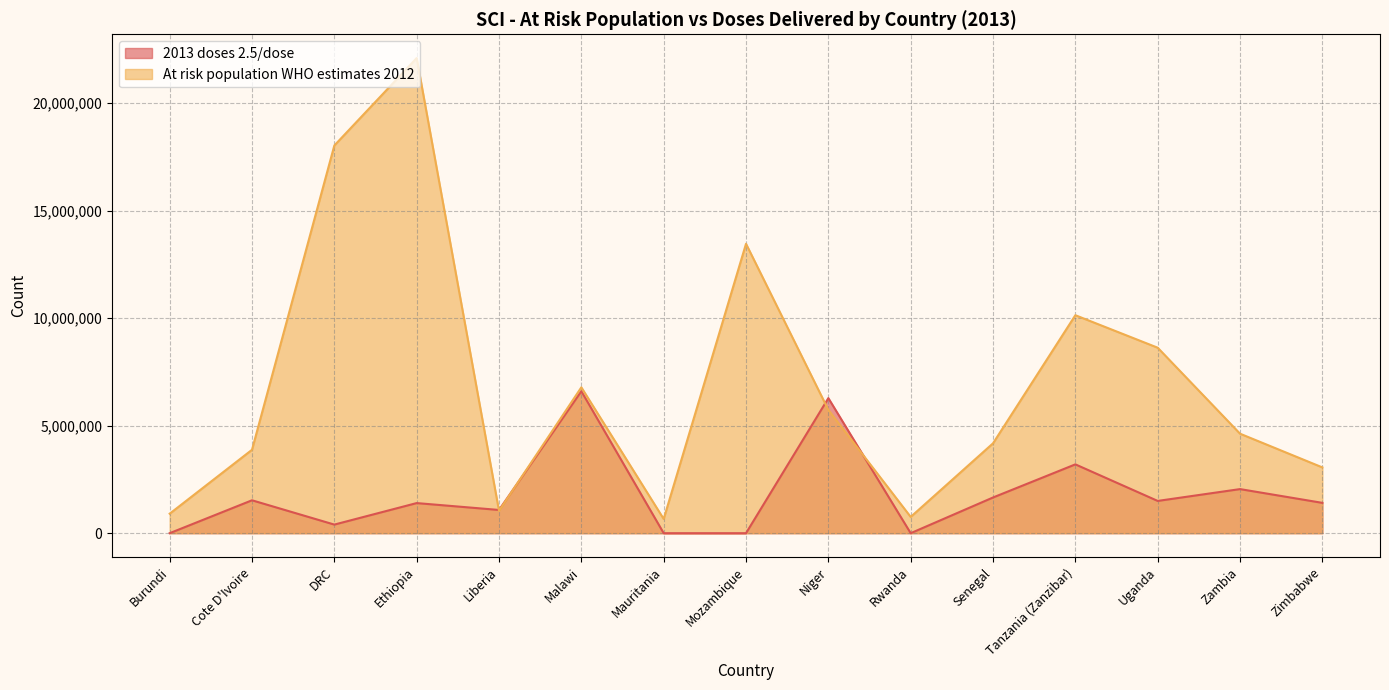

Between Mauritania and Mozambique, which series saw the biggest shift?

At risk population WHO estimates 2012